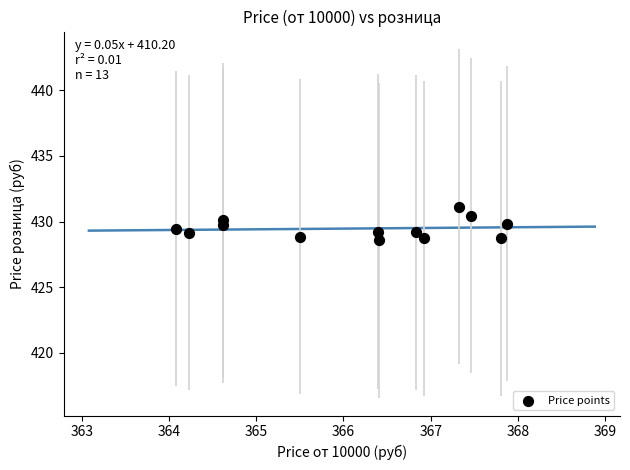

What is the range of X values (max minus min)?

3.8